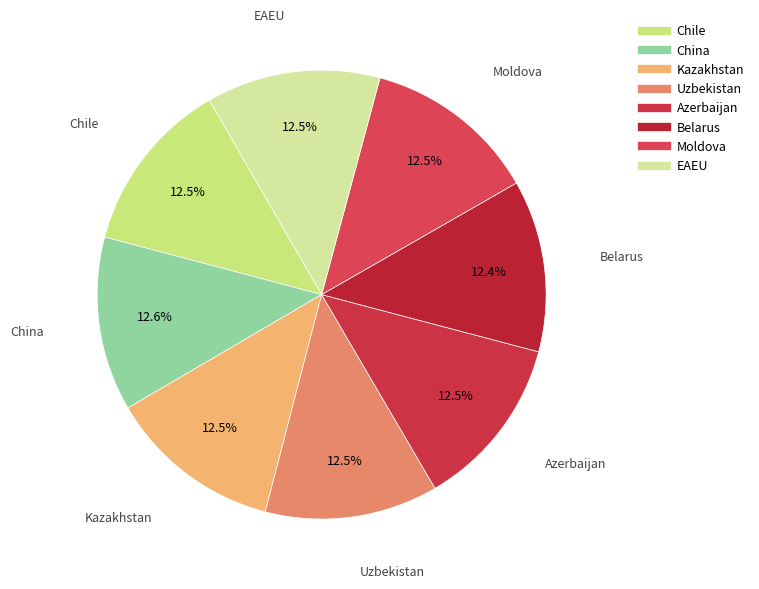

Is China the majority of the pie?

No